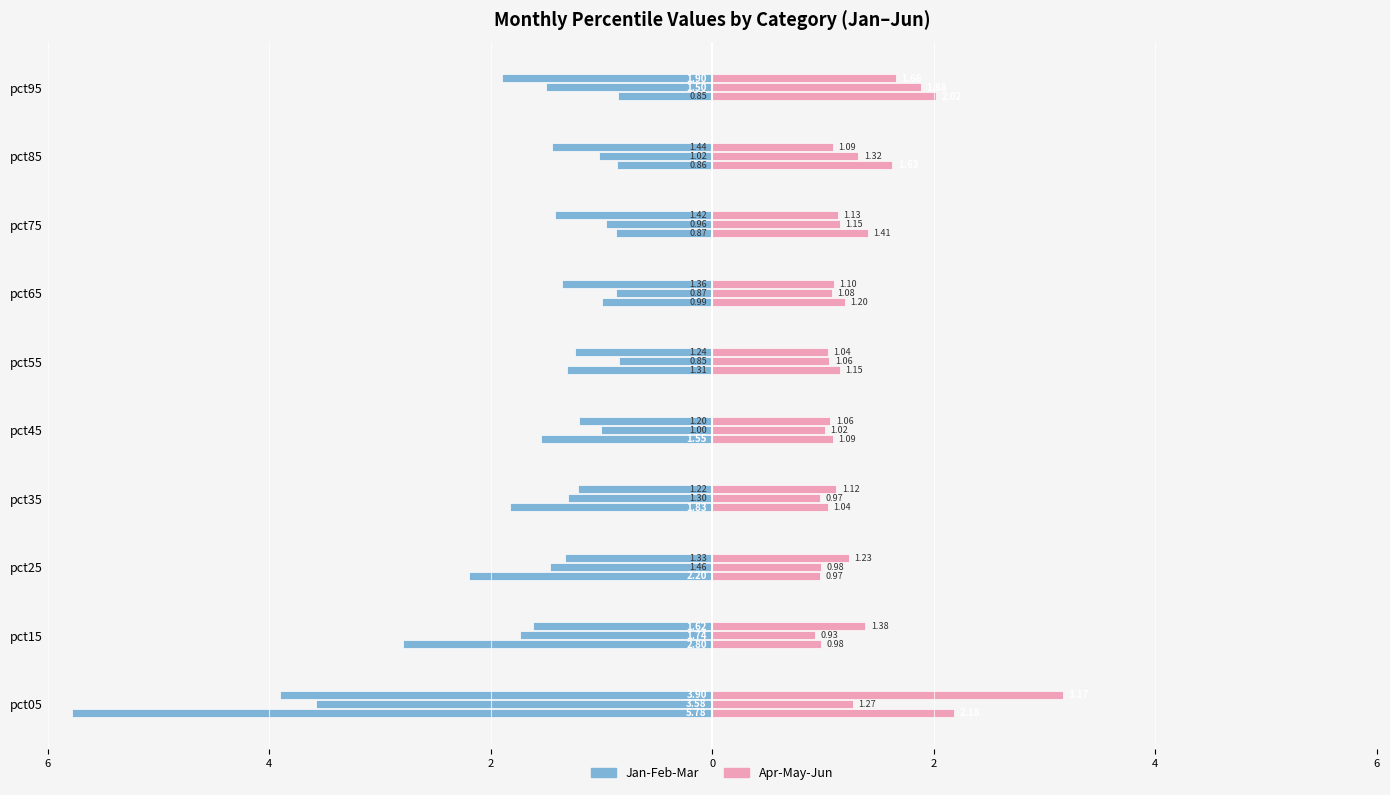

How many groups of bars are there?

10